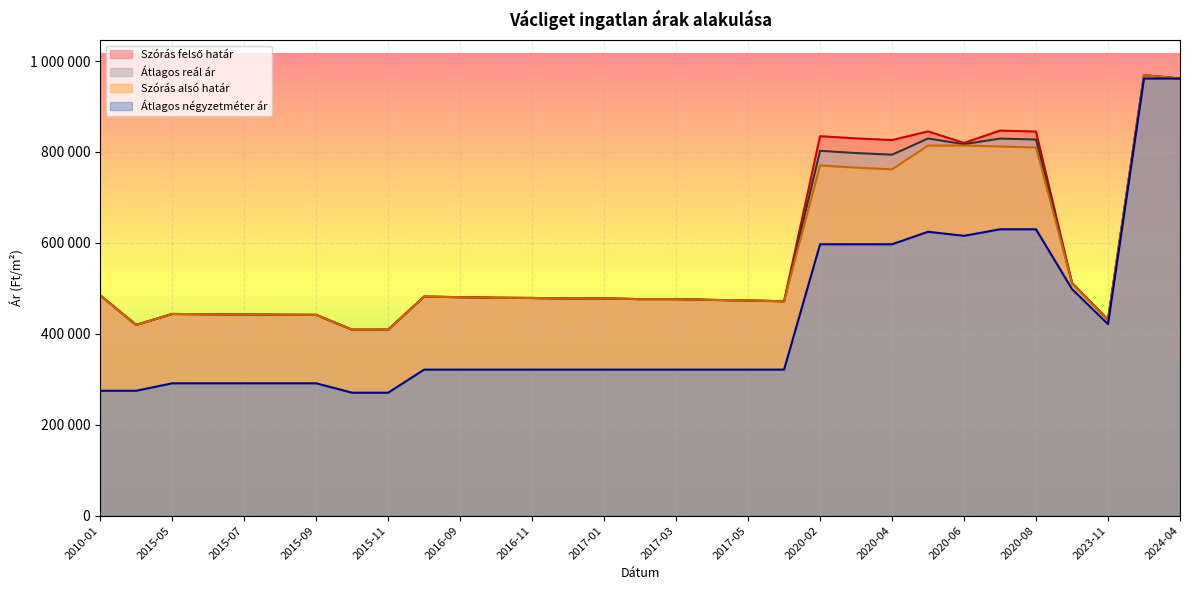

What is the smallest value displayed?

270327